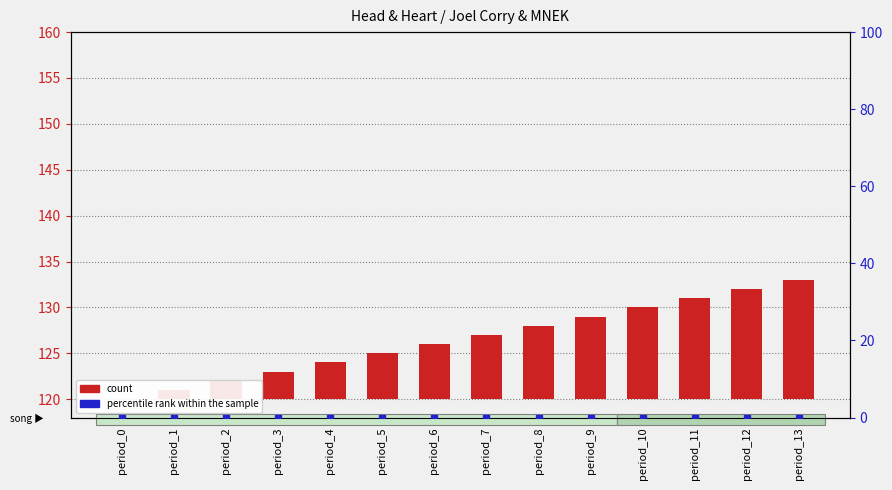

At which category is the sum across all series the highest?

period_13